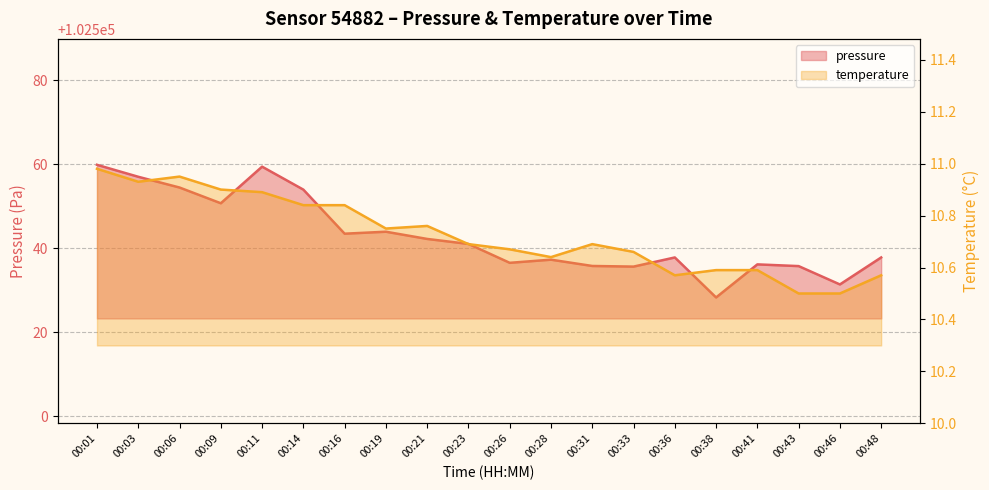

Which series has the largest total across all categories?

pressure